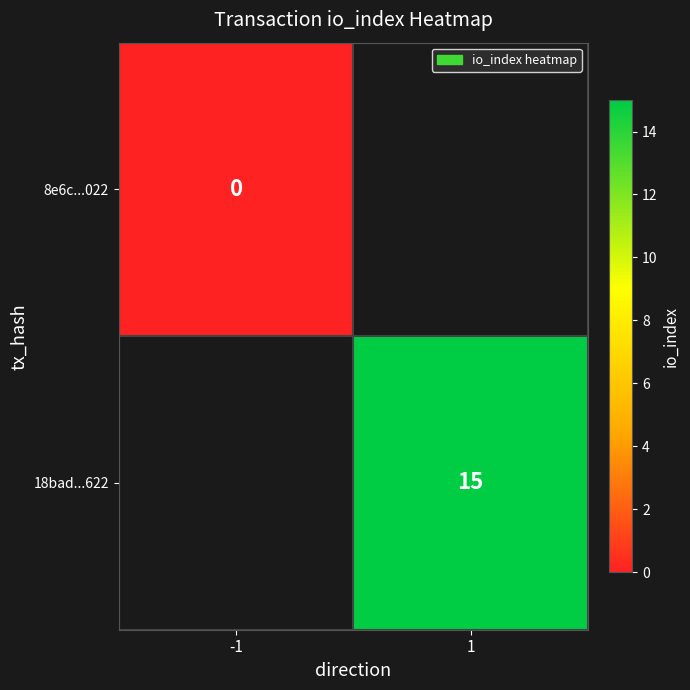

Is it true that 18bad...622 equals 5 at 1?

False